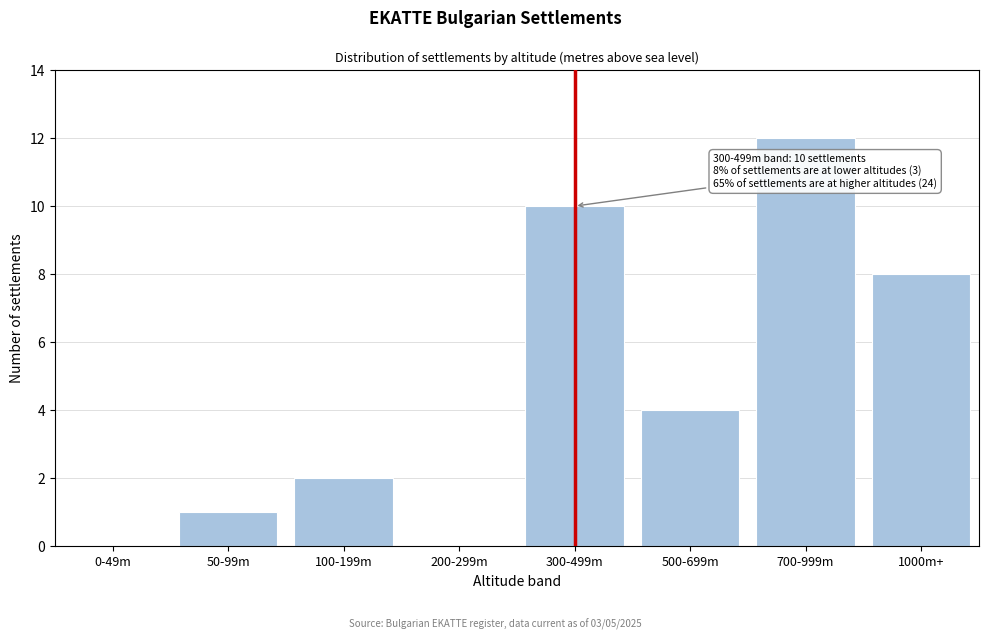

Reading left to right, what are all the values shown in this chart?

0-49m=0	50-99m=1	100-199m=2	200-299m=0	300-499m=10	500-699m=4	700-999m=12	1000m+=8